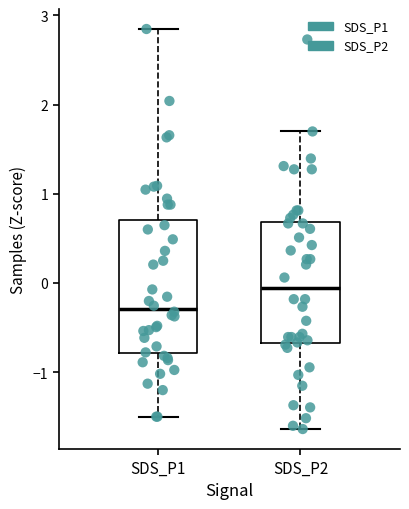

Reading left to right, transcribe this box plot: for each box, give where its median line is, the range the box spans, and where its two whiskers end, as read against the y-axis. The values are not printed on the chart, so give them approximately, as read against the axis.

SDS_P1: median -0.3, box -0.8 to 0.7, whiskers -1.5 to 2.8
SDS_P2: median -0.1, box -0.7 to 0.7, whiskers -1.6 to 1.7